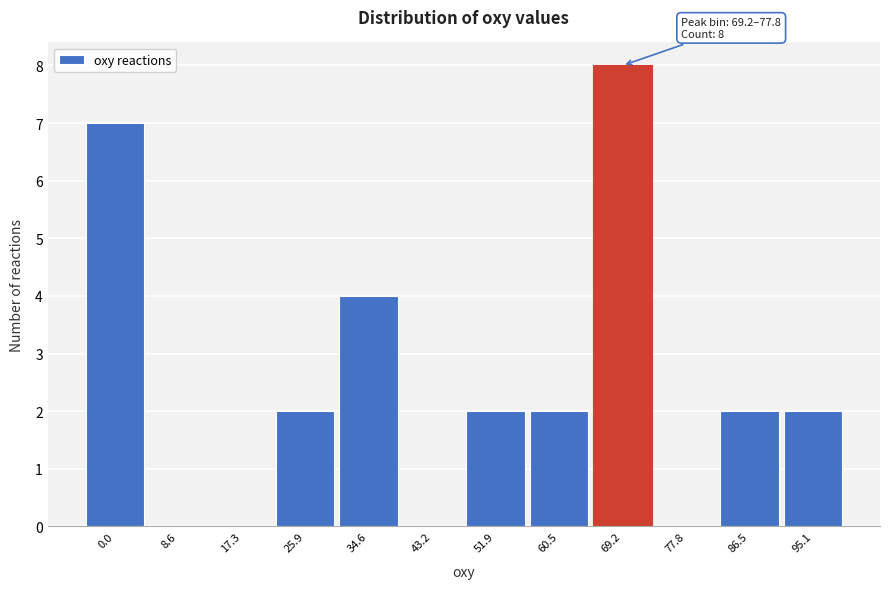

Reading right to left, extract all data points from this chart.

95.1=2	86.5=2	77.8=0	69.2=8	60.5=2	51.9=2	43.2=0	34.6=4	25.9=2	17.3=0	8.6=0	0.0=7